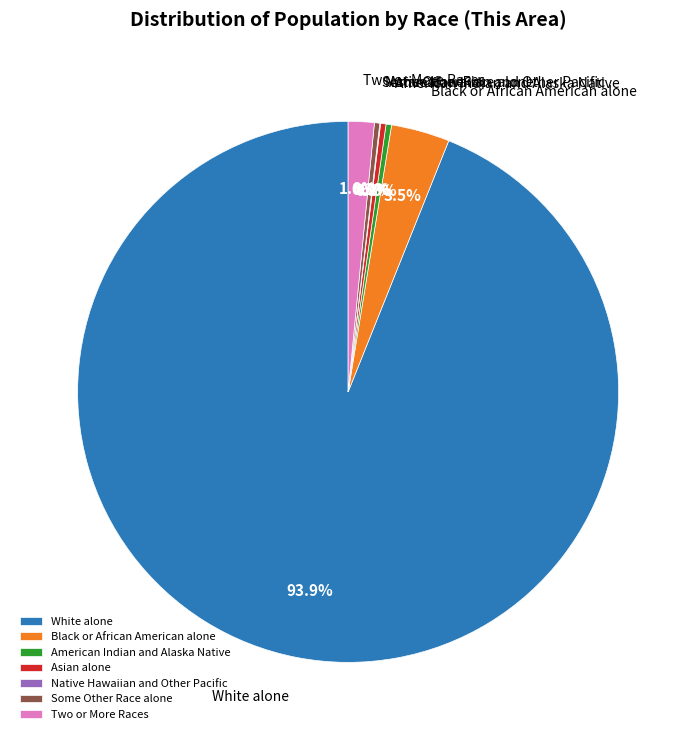

To the nearest percent, what is the difference between the largest and smallest slice percentages?

94%